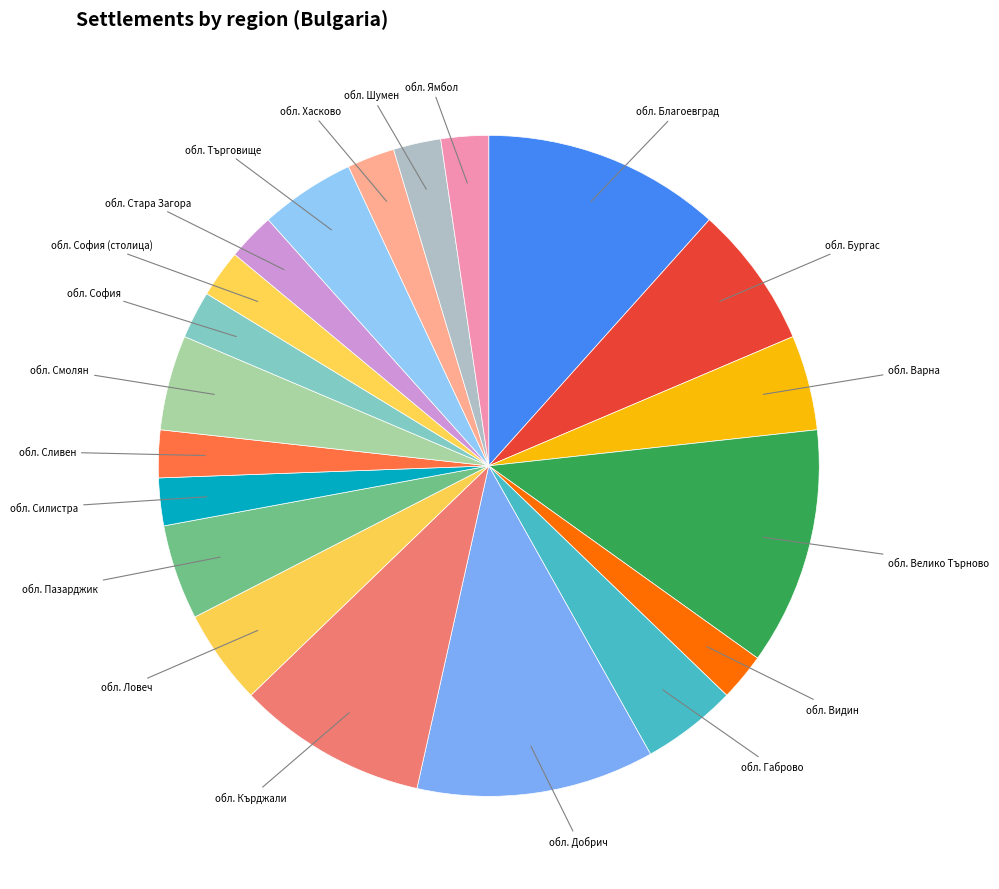

Is there a majority slice in this chart?

No